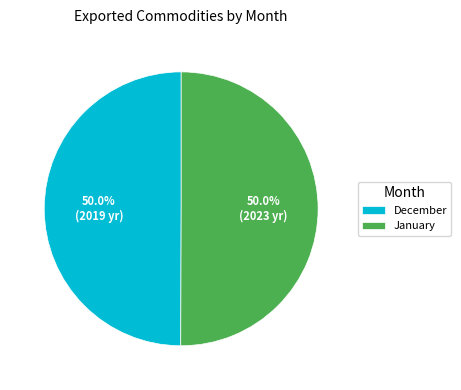

To the nearest percent, what portion does January represent?

50%